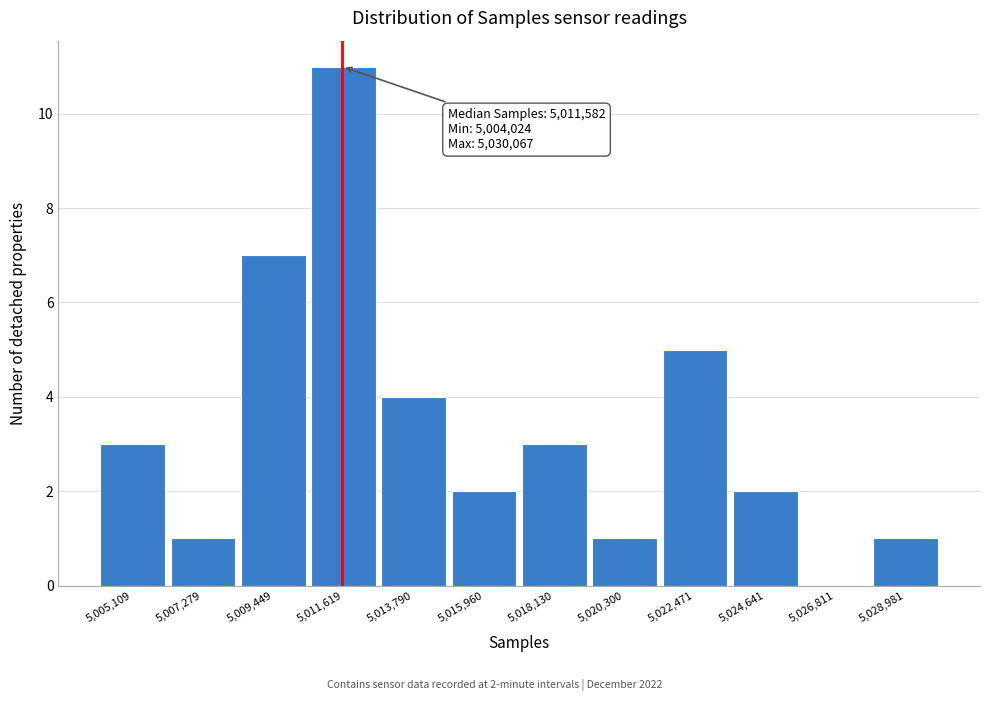

Which range on the x-axis has the tallest bar?

5010500 to 5012500